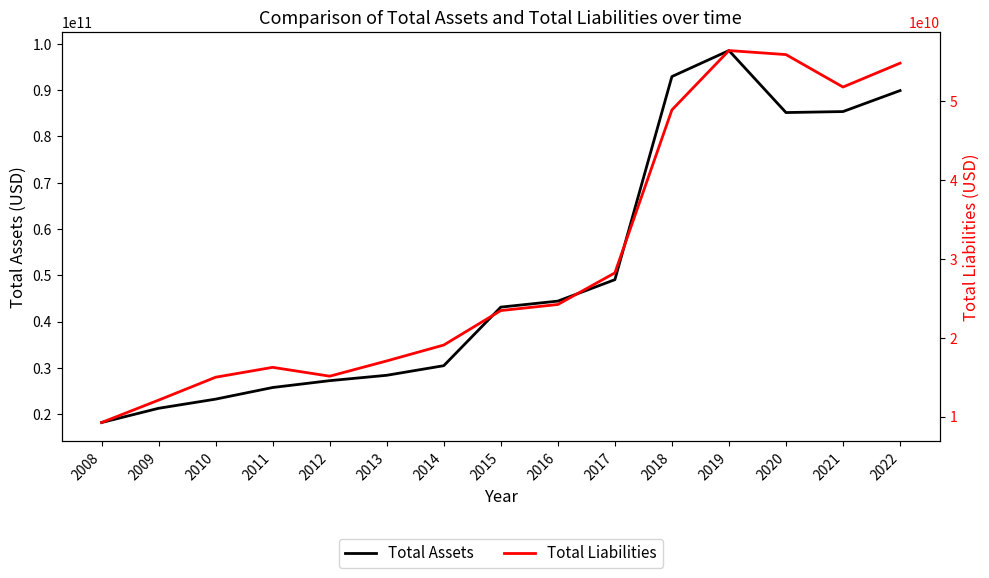

True or false: Total Assets has a value of 43115000000 at 2015.

True